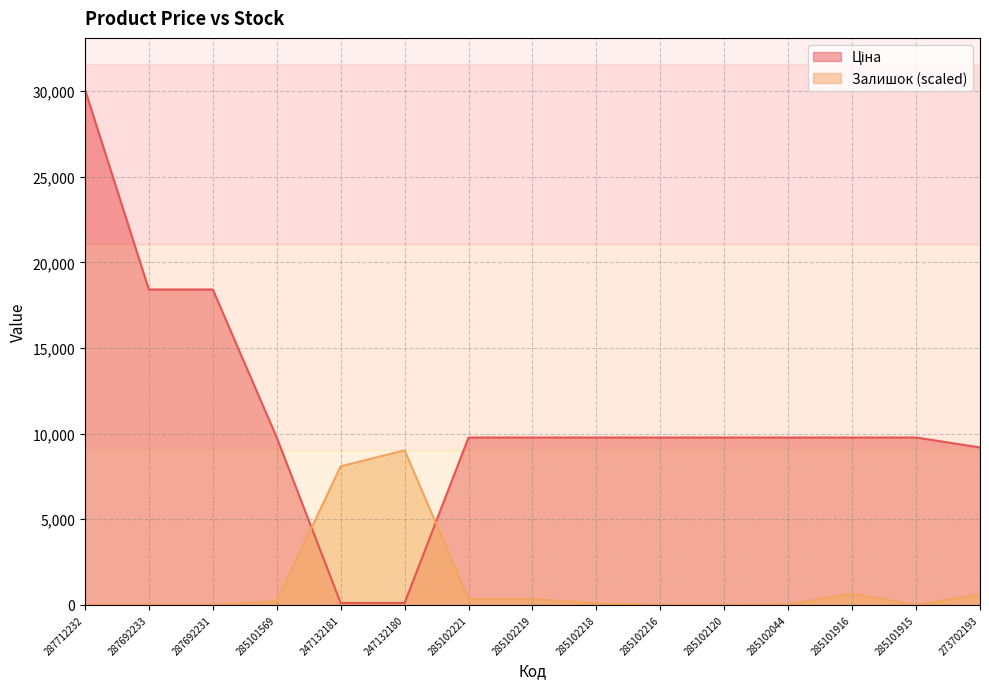

Where do Залишок and Ціна first cross each other?

285101569 and 247132181